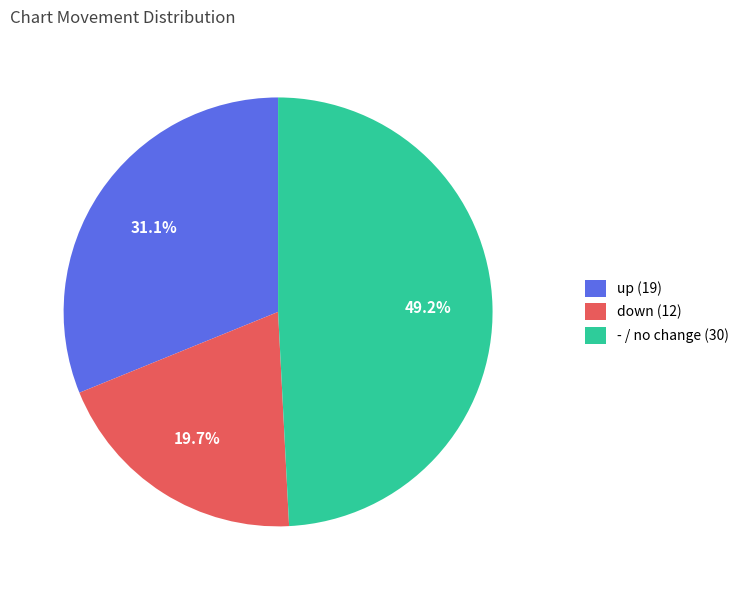

Which slice is the smallest?

down